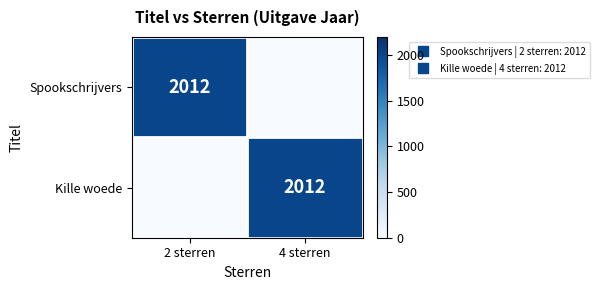

How many categories are shown in the chart?

2